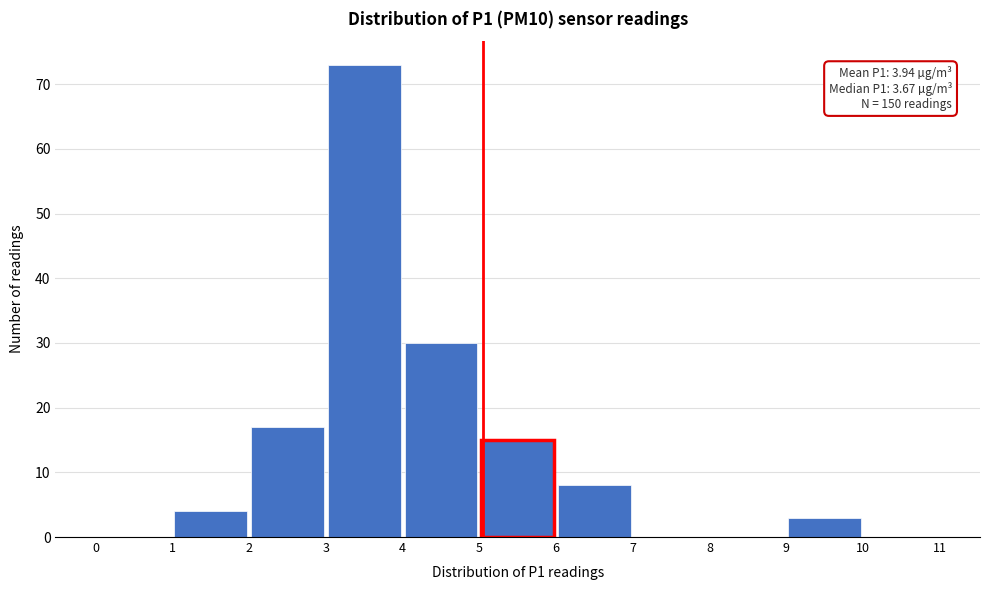

Which range on the x-axis has the tallest bar?

3 to 4